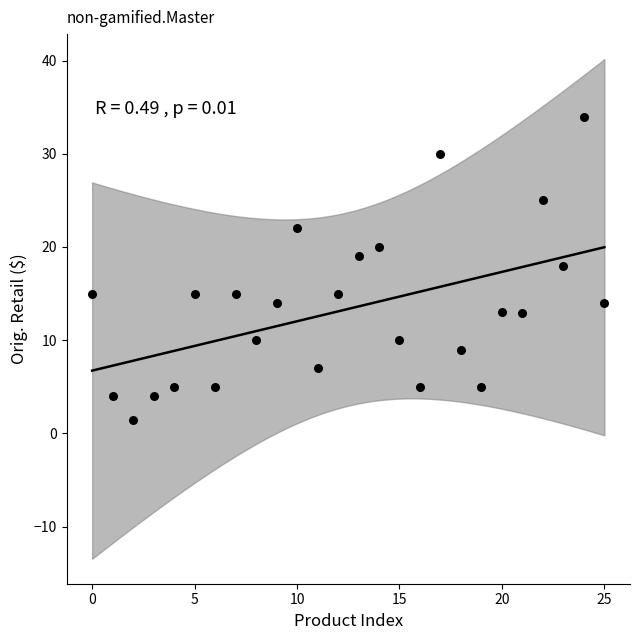

What Y value in the scatter plot is closest to 17?

18.0